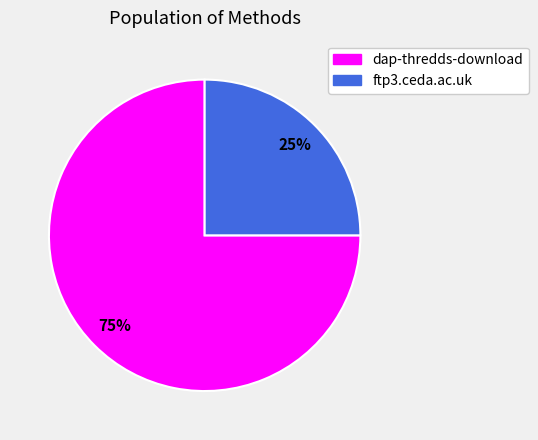

Is the sum of dap-thredds-download and ftp3.ceda.ac.uk greater than half?

Yes